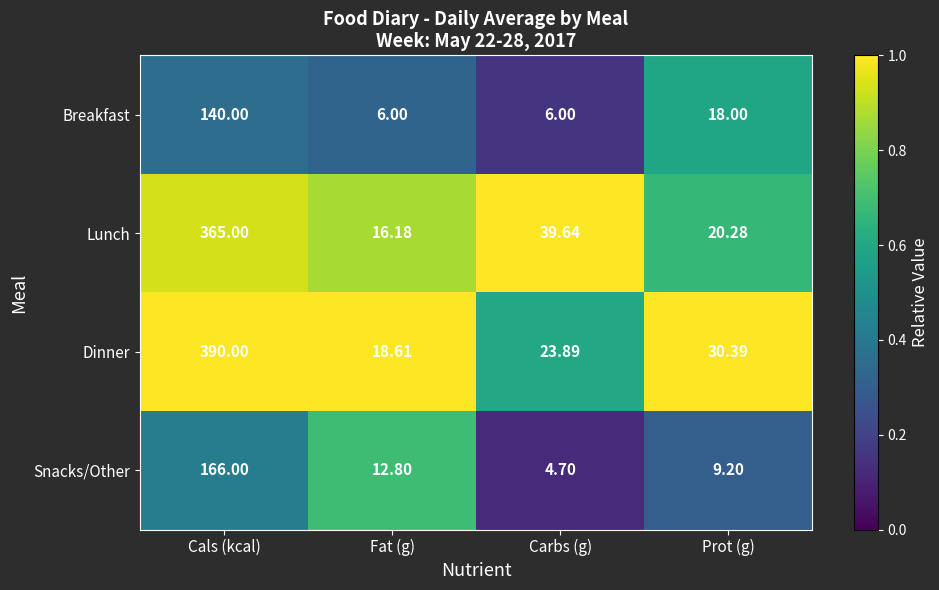

Is the value of Snacks/Other at Cals (kcal) greater than the value of Lunch at Carbs (g)?

Yes